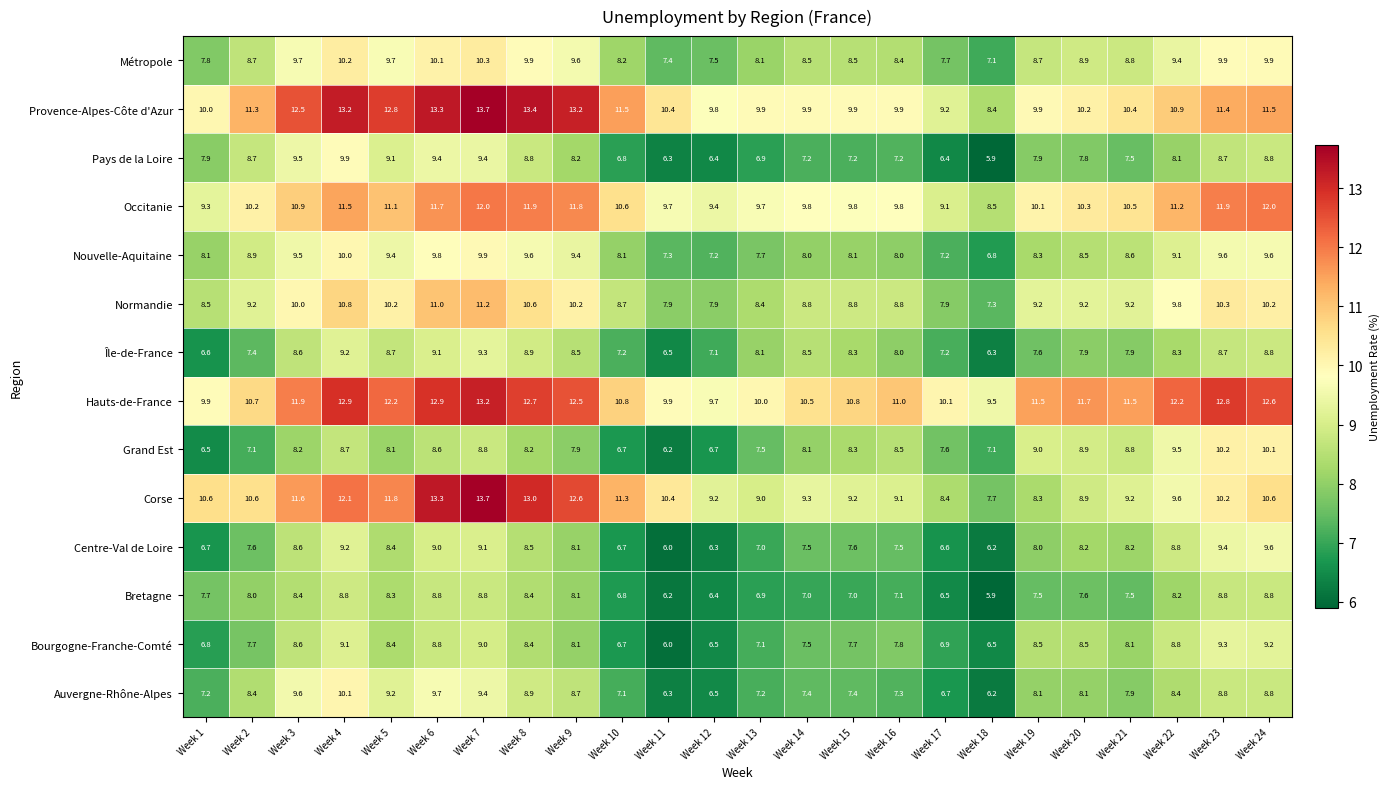

The value of Centre-Val de Loire at Week 24 is 9.6. True or false?

True